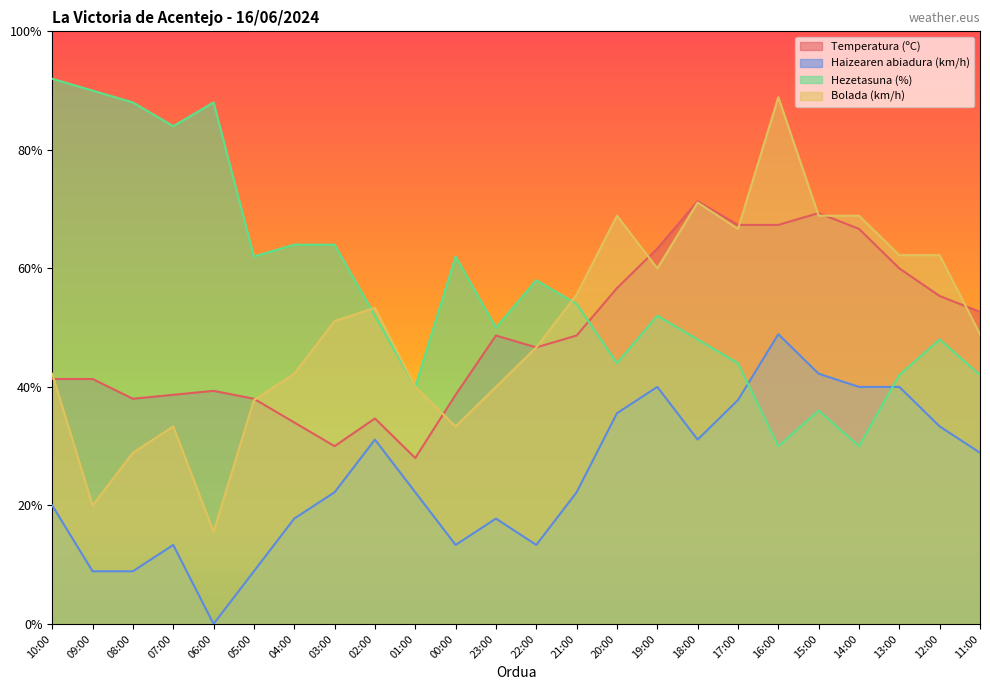

True or false: Bolada (km/h) and Haizearen abiadura (km/h) cross at least once.

False